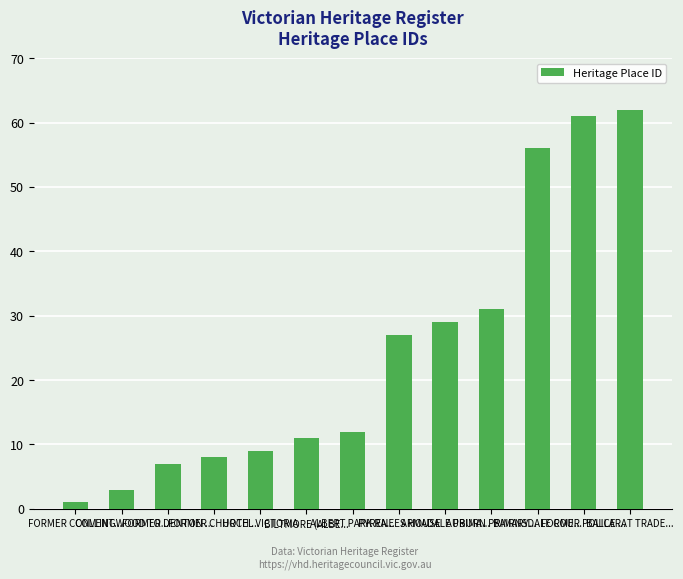

True or false: the data shows 8 at FORMER CHURCH ....

True